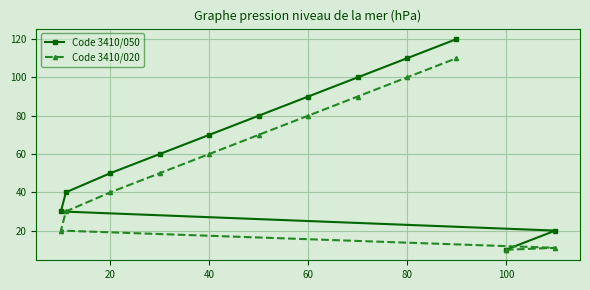

Reading left to right, what are all the values shown in this chart?

Code 3410/050: 30	40	50	60	70	80	90	100	110	120	10	20
Code 3410/020: 20	30	40	50	60	70	80	90	100	110	10	11